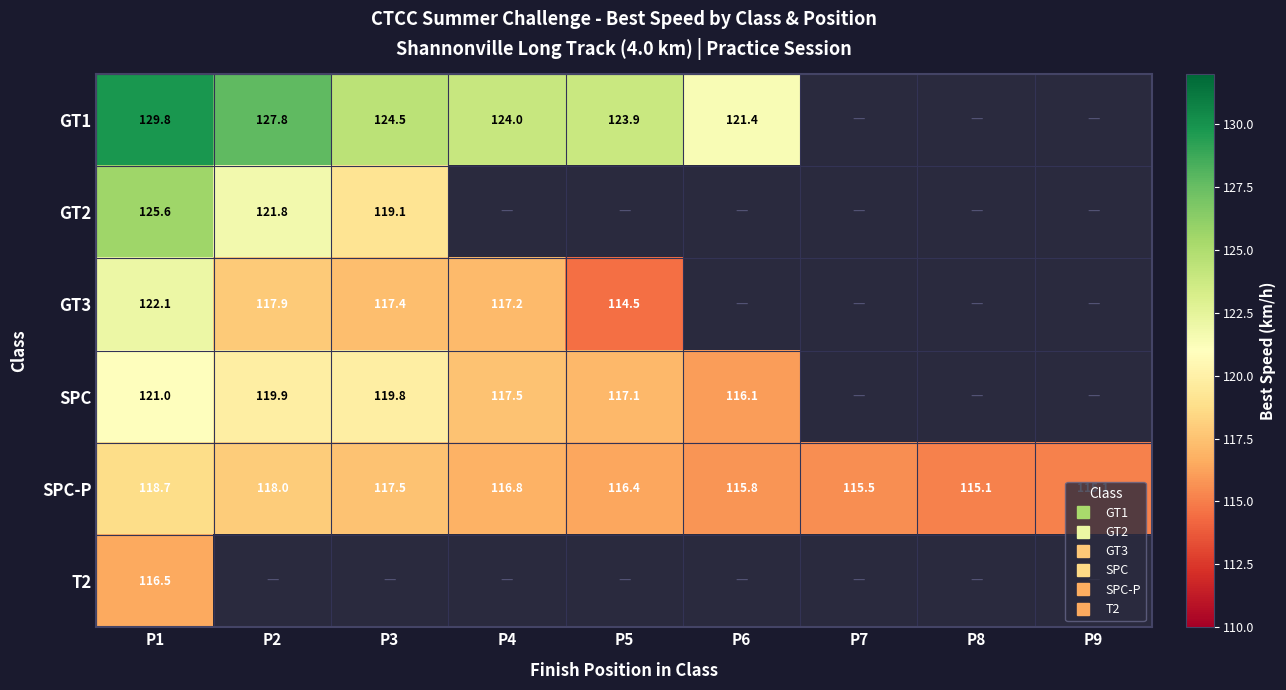

What is the greatest value displayed?

129.8